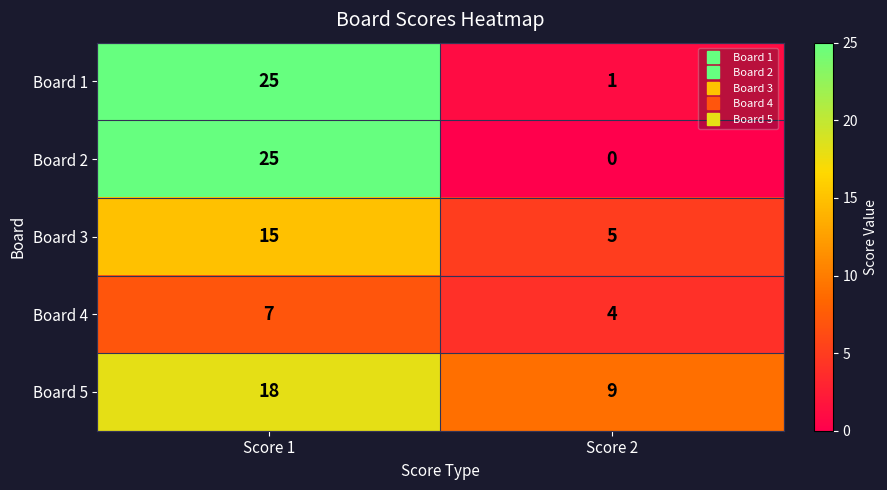

The Board 2 series shows 25 at Score 1. True or false?

True